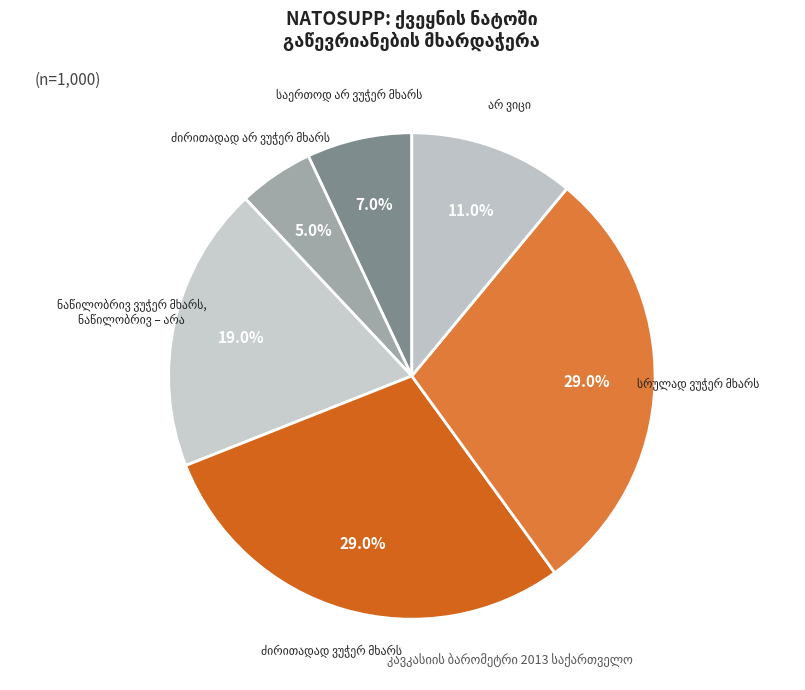

Is there any slice that represents more than half of the pie?

No